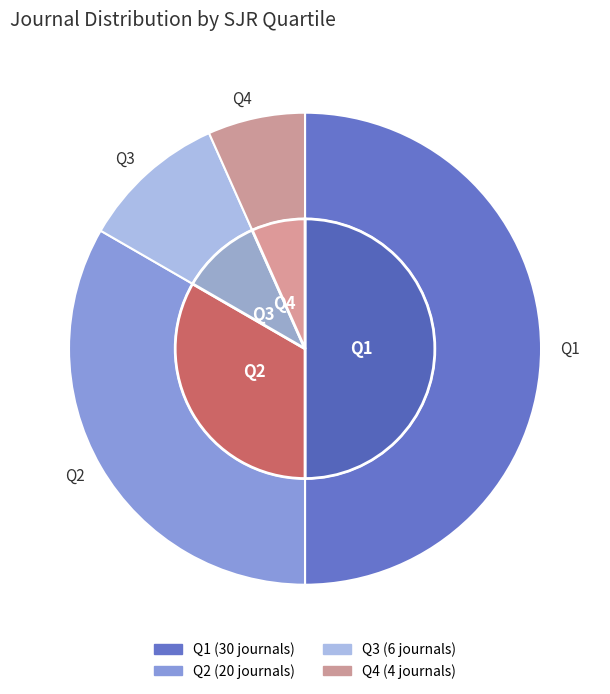

Which category has the biggest portion of the pie?

Q1